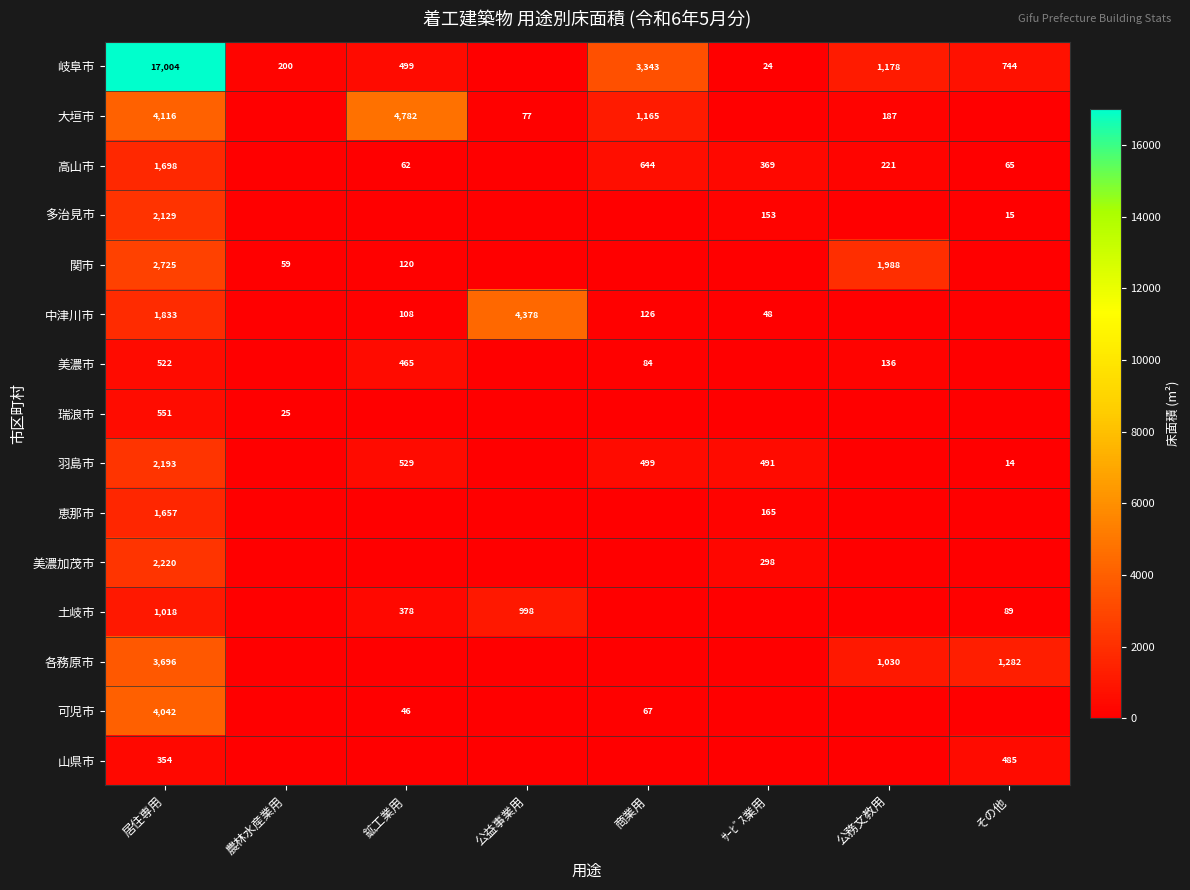

What is the spread (max minus min) of values at 居住専用?

16650